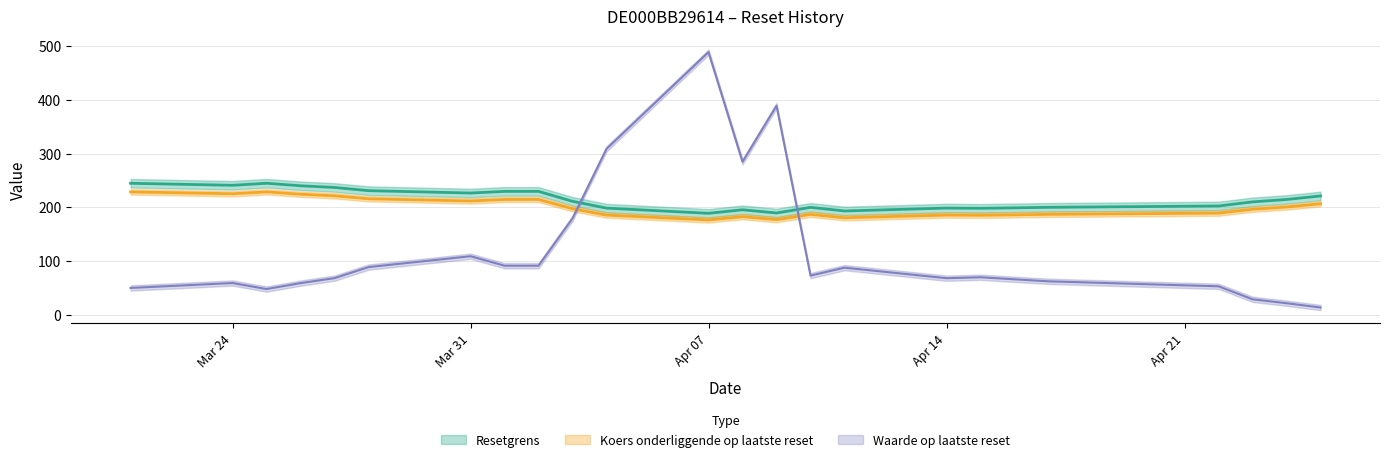

Is the value of Waarde op laatste reset at 2025-04-17 greater than the value of Resetgrens at 2025-03-24?

No